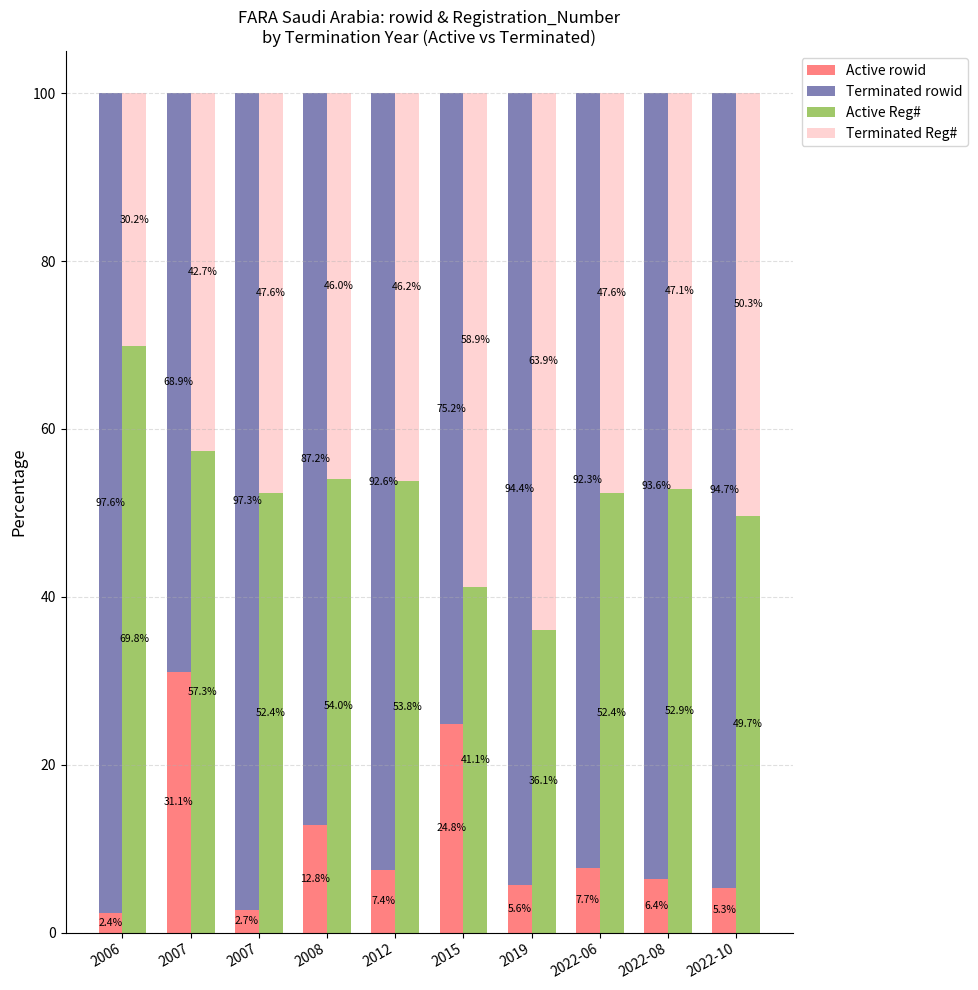

What is the sum of the Active Reg# values at 2008 and 2022-06?

106.4